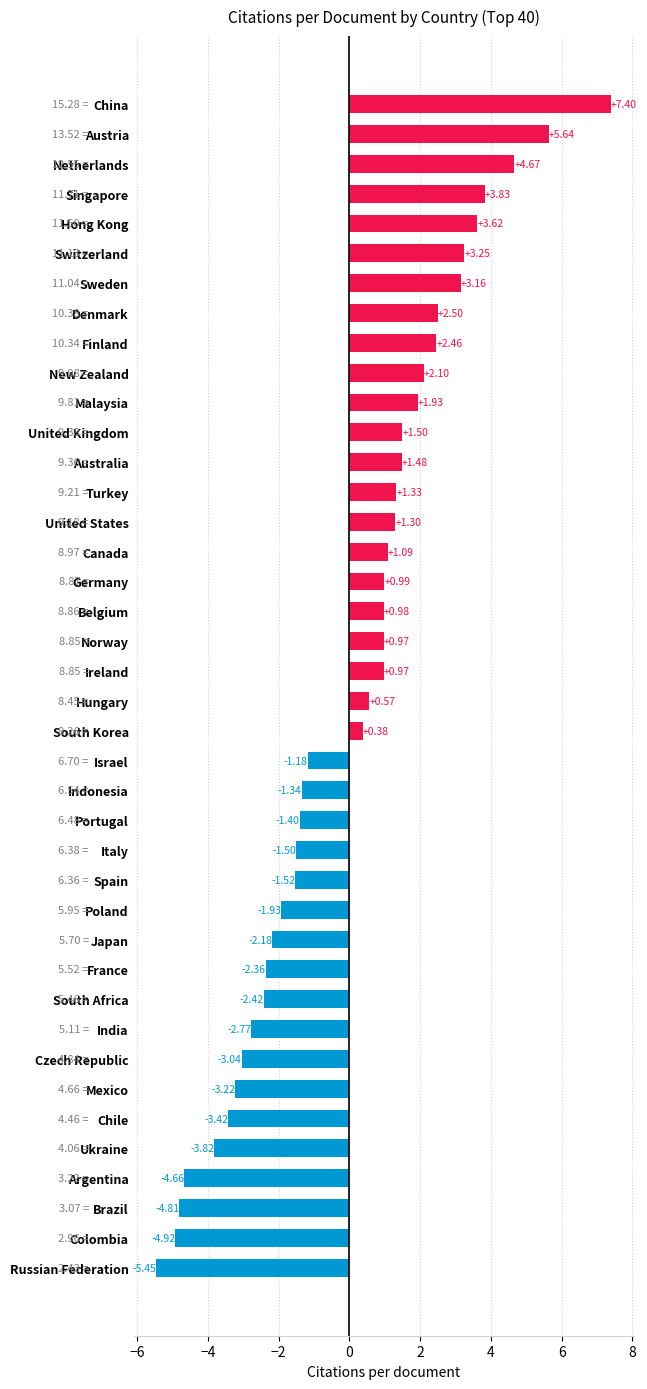

Where is the data nearest to the value 0?

South Korea